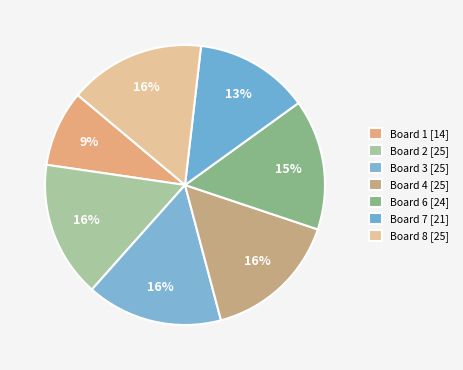

How many segments does this pie chart have?

7